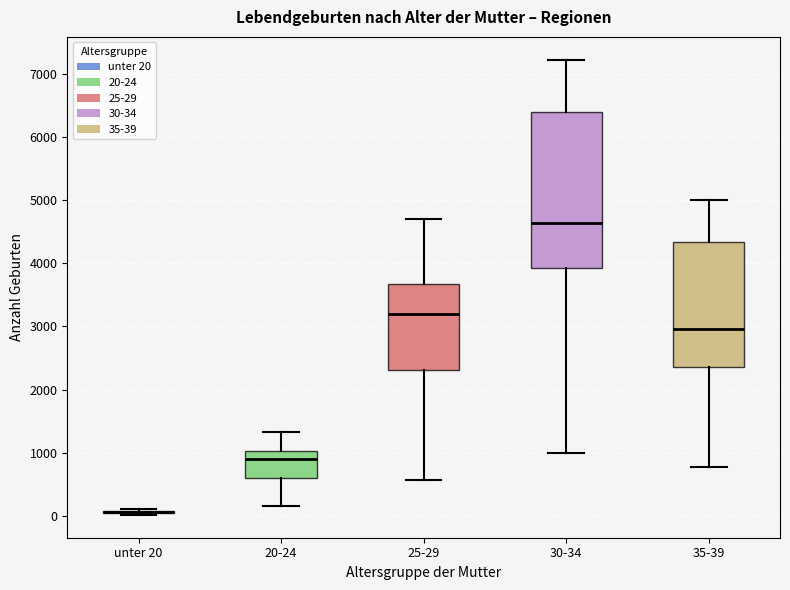

Reading left to right, transcribe this box plot: for each box, give where its median line is, the range the box spans, and where its two whiskers end, as read against the y-axis. The values are not printed on the chart, so give them approximately, as read against the axis.

unter 20: box collapsed to a line at 100, whiskers 0 to 100
20-24: median 900, box 600 to 1000, whiskers 200 to 1300
25-29: median 3200, box 2300 to 3700, whiskers 600 to 4700
30-34: median 4600, box 3900 to 6400, whiskers 1000 to 7200
35-39: median 3000, box 2400 to 4300, whiskers 800 to 5000